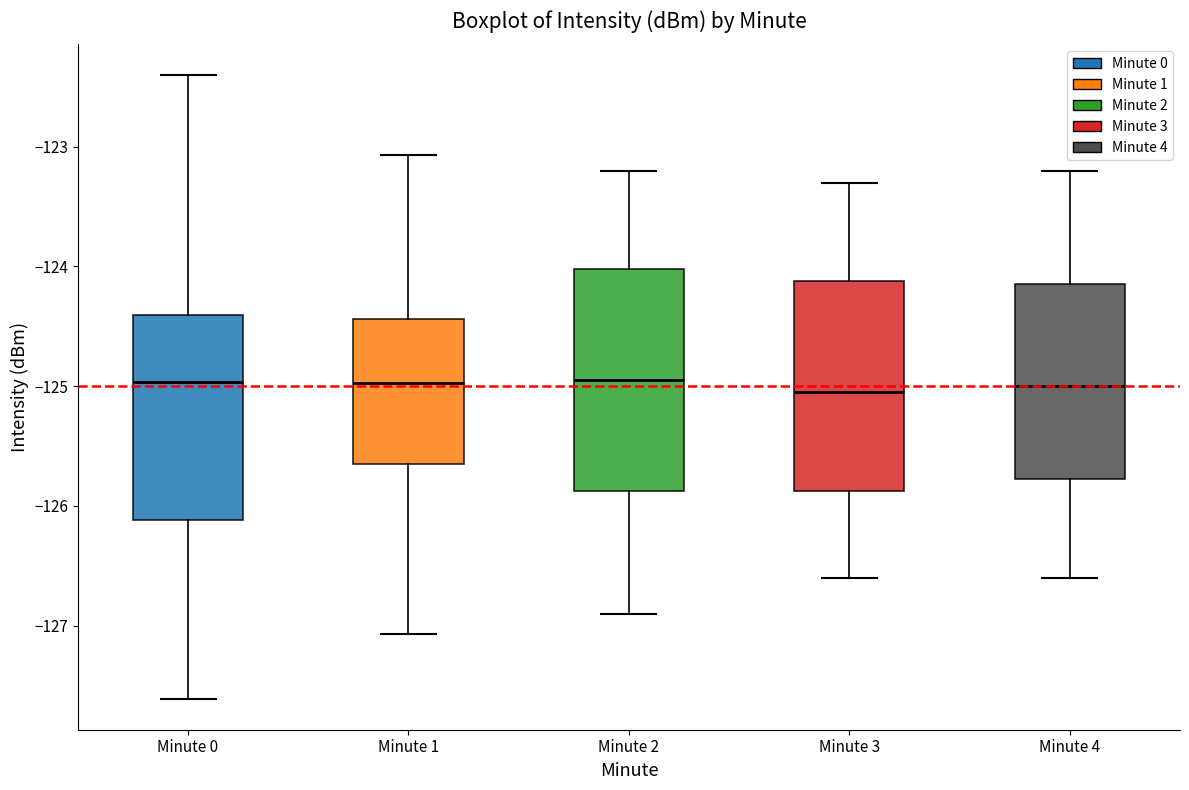

Where does the lower whisker of the box for Minute 3 end on the y-axis? The values are not printed on the chart, so give them approximately, as read against the axis.

-126.6